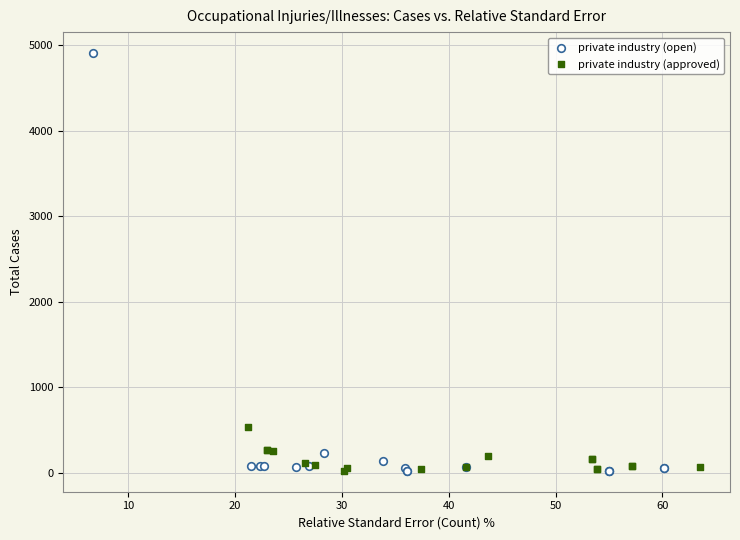

Which series reaches the maximum Y coordinate?

private industry (open)